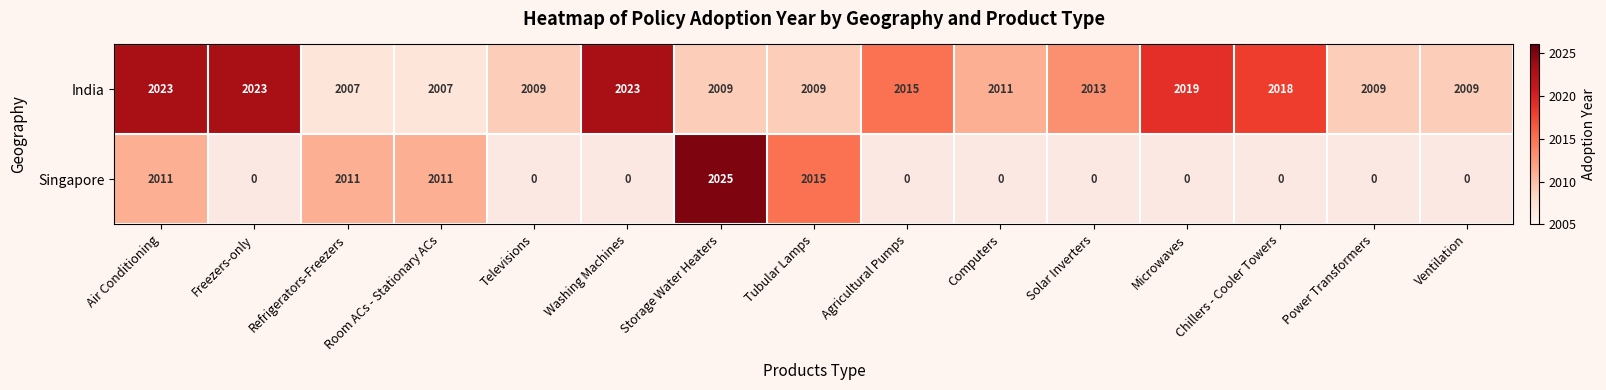

Is the value of India at Microwaves greater than the value of Singapore at Air Conditioning?

Yes